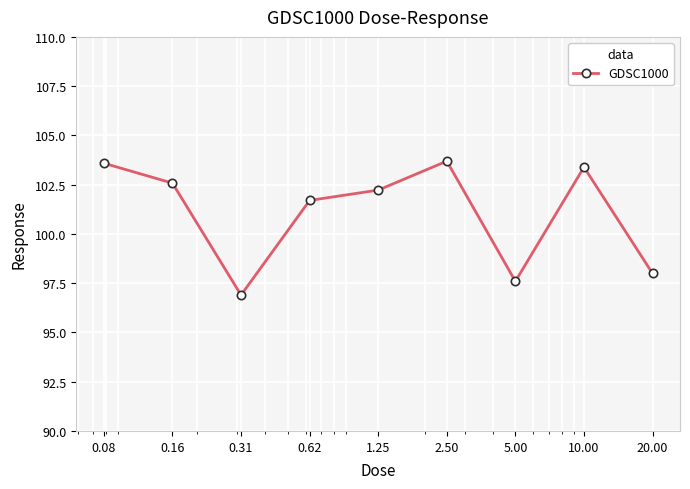

What is the value of the 1st point from the left?

103.6